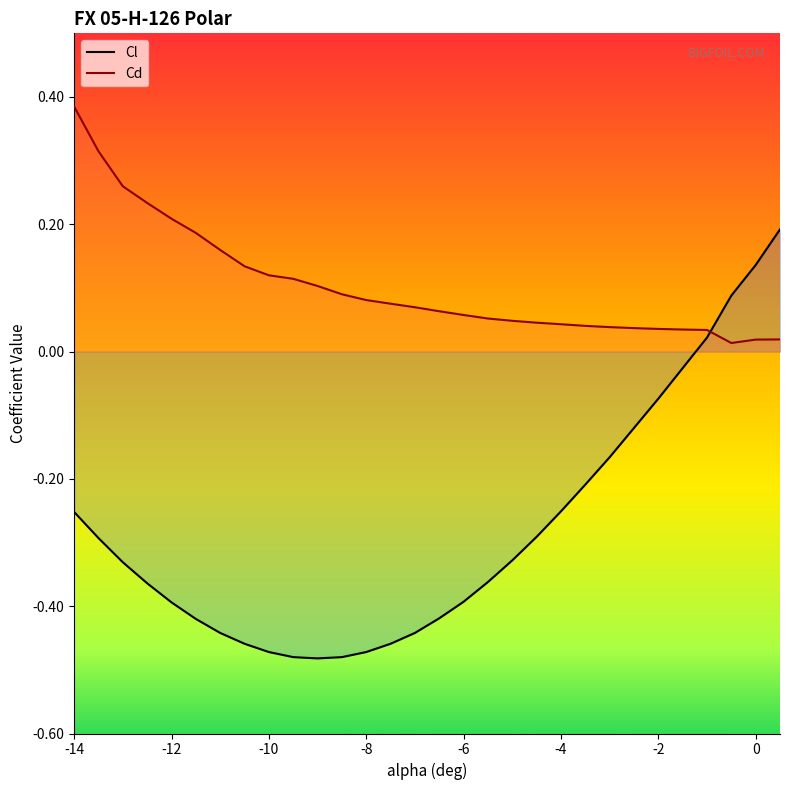

Which series has the widest spread of values?

Cl